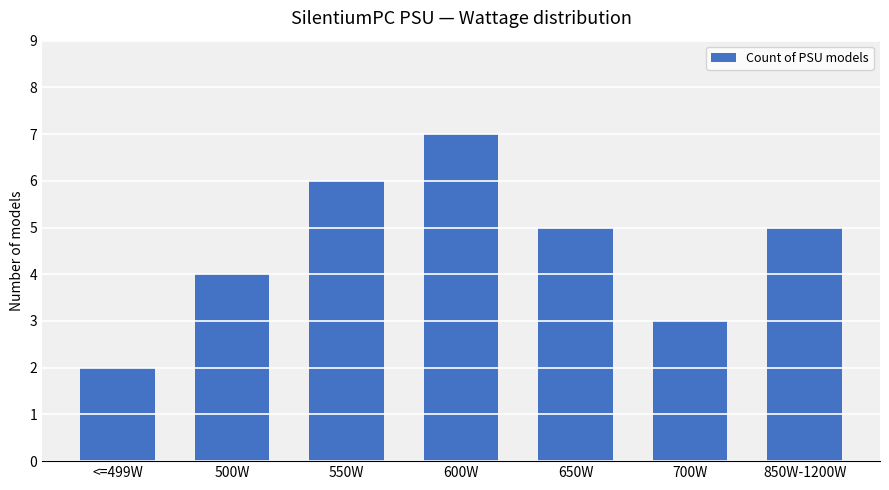

What is the difference between the second highest and second lowest values?

3